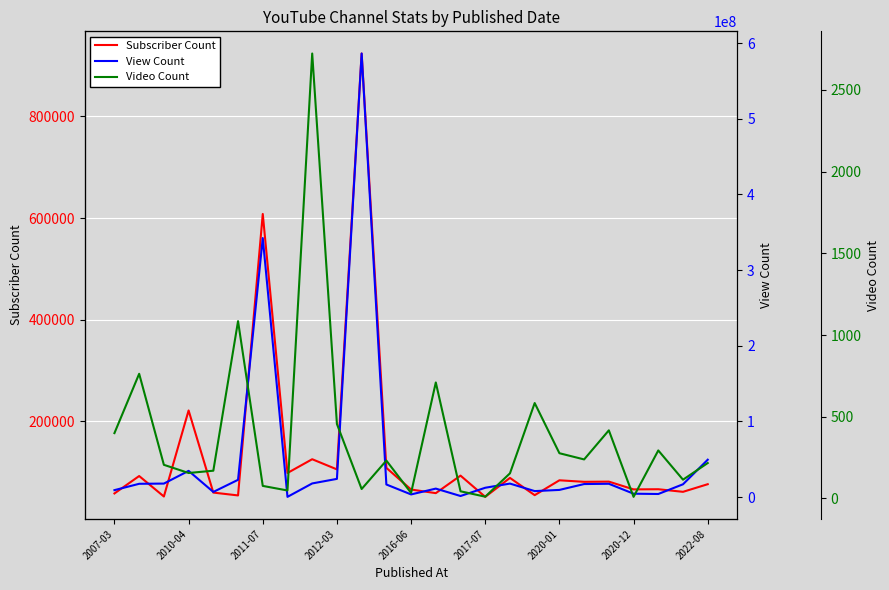

Where does the Video Count series first go above 217?

2007-03